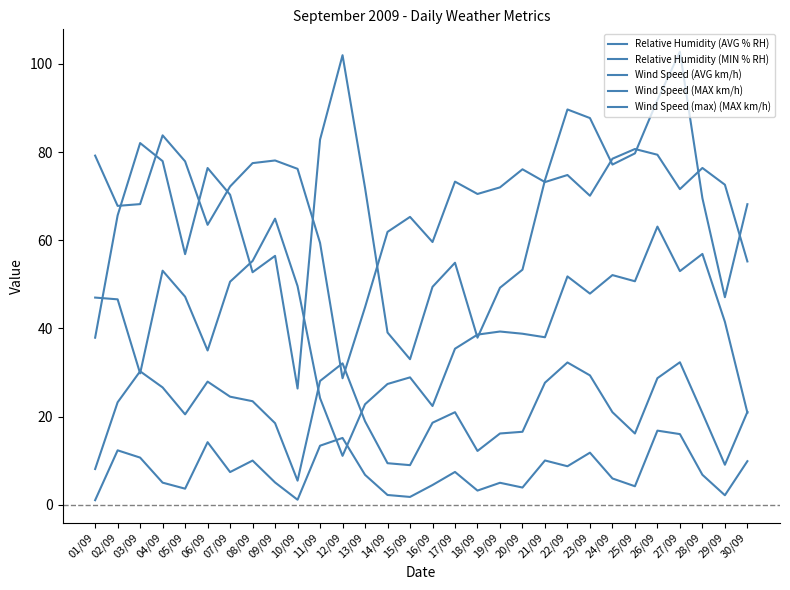

Does the chart have visible grid lines?

No